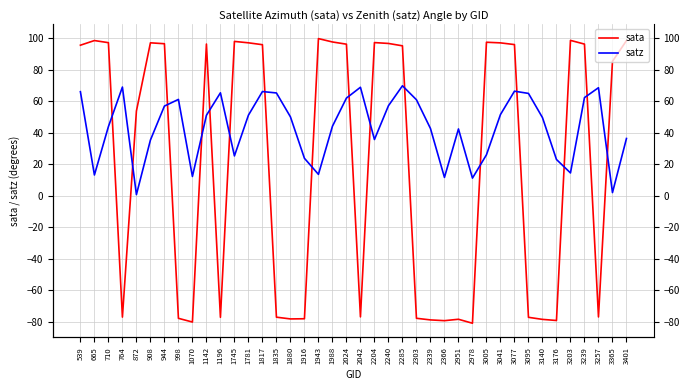

Where is the first local minimum for satz?

665